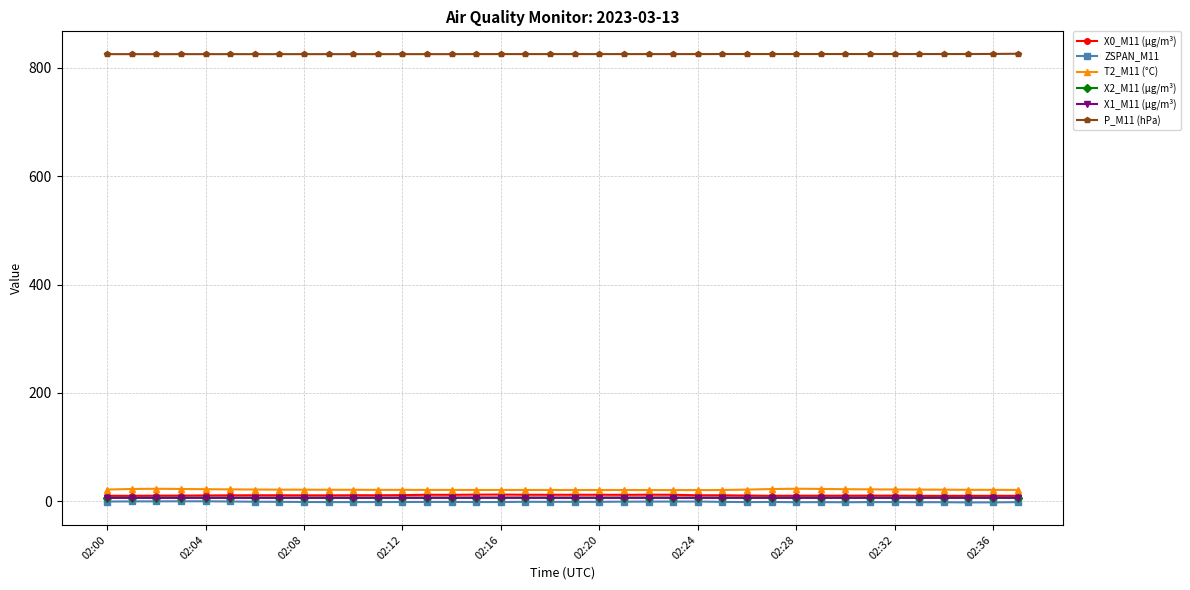

What is the difference between the second highest and minimum values in the P_M11 (hPa) series?

0.5